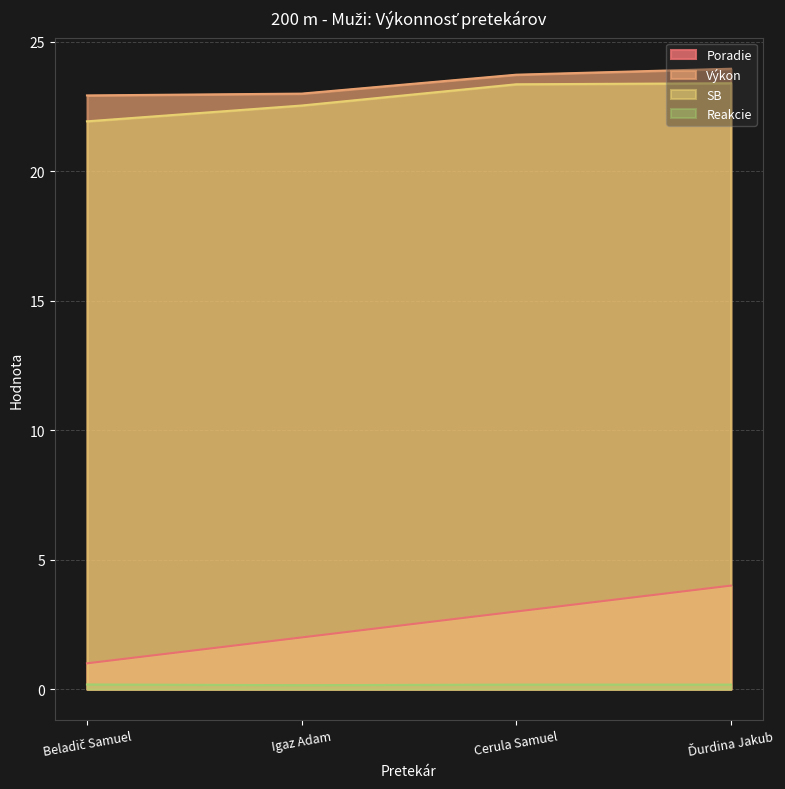

True or false: Reakcie has a value of 0.2 at Ďurdina Jakub.

True